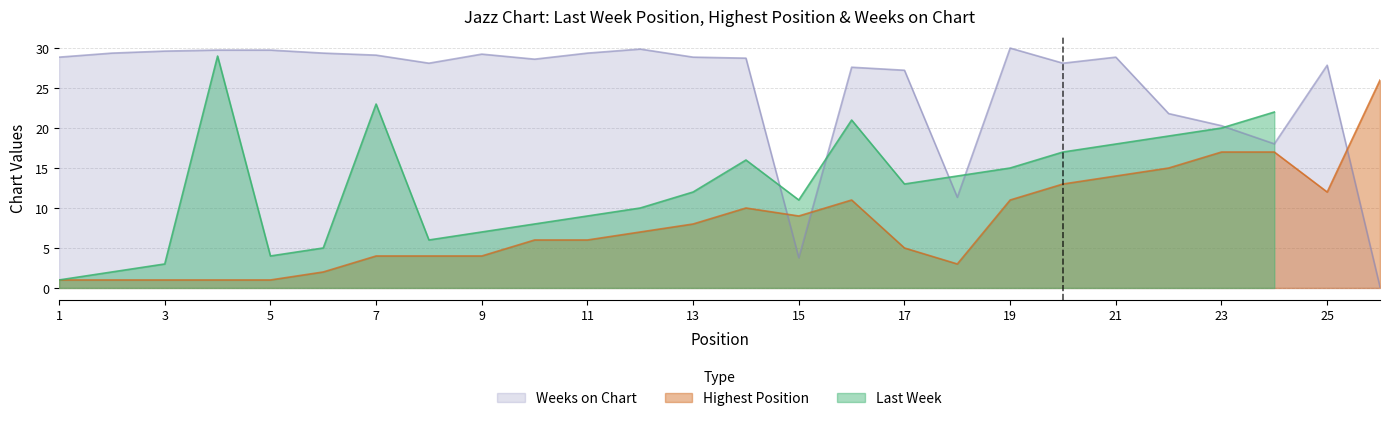

How many times do Weeks on Chart and Highest Position cross each other?

3